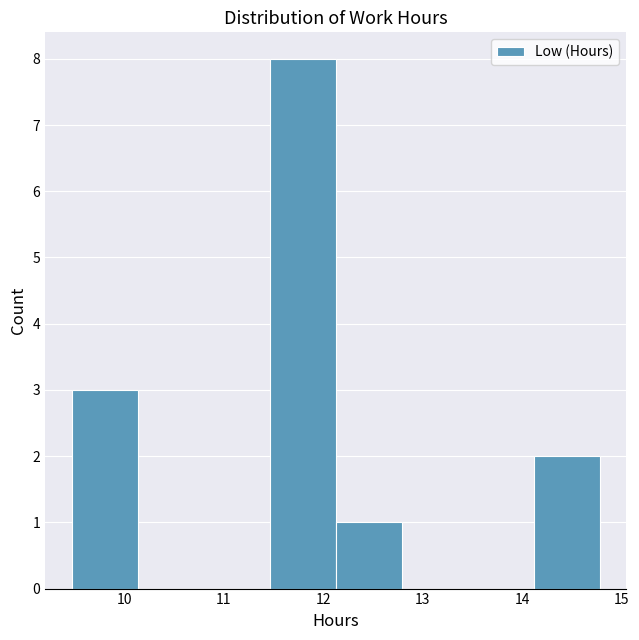

Reading left to right, transcribe this chart: for each bar, give the range it covers on the x-axis and its height. Neither the bar edges nor the heights are printed on the chart, so give them approximately, as read against the axes.

9.5 to 10.1: 3
10.1 to 10.8: 0
10.8 to 11.5: 0
11.5 to 12.1: 8
12.1 to 12.8: 1
12.8 to 13.5: 0
13.5 to 14.1: 0
14.1 to 14.8: 2